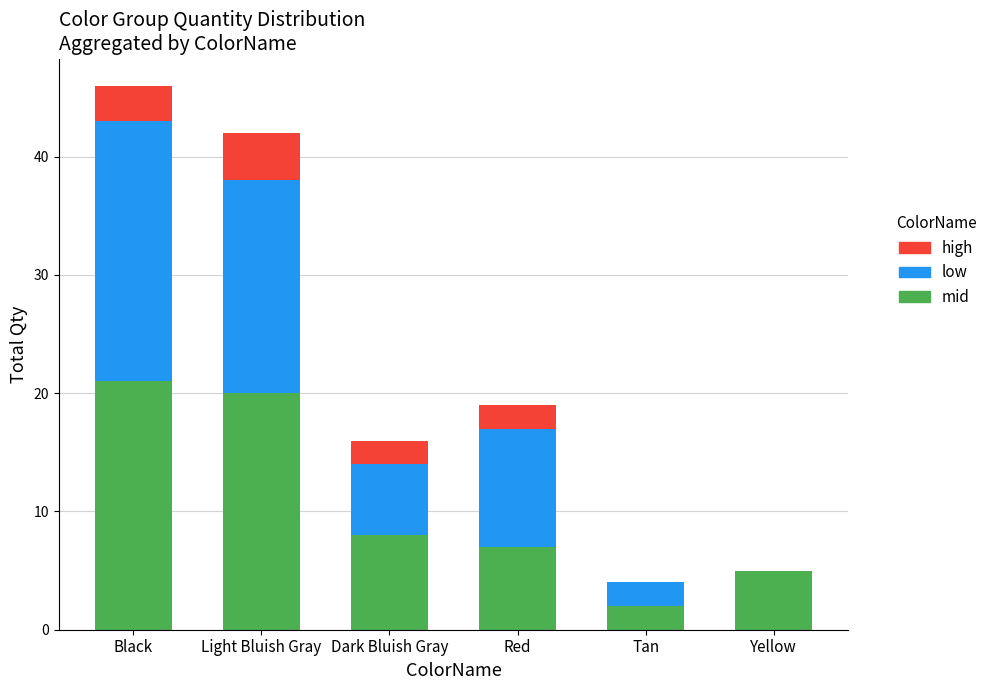

The value of mid at Black is 21. True or false?

True